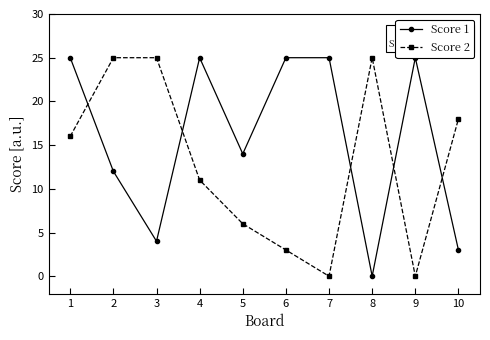

How many values in the Score 1 series are below 25?

5